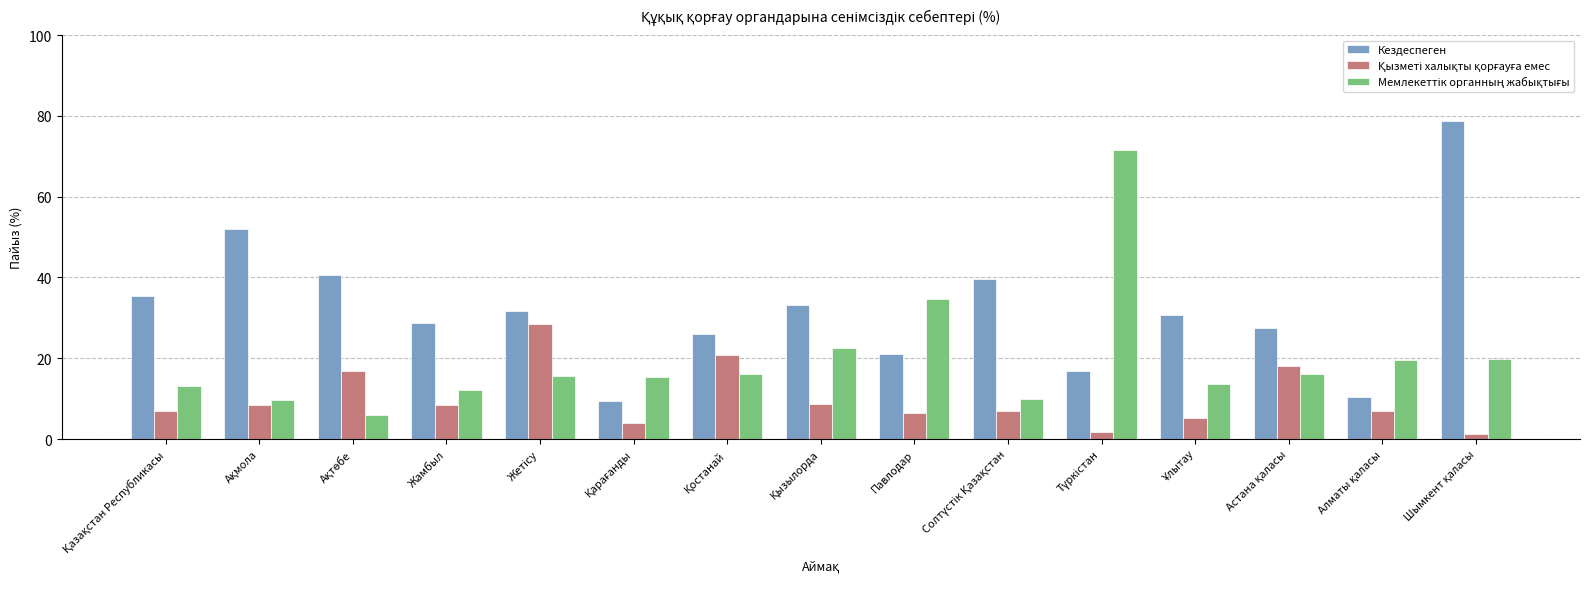

What is the maximum value for Кездеспеген?

78.8